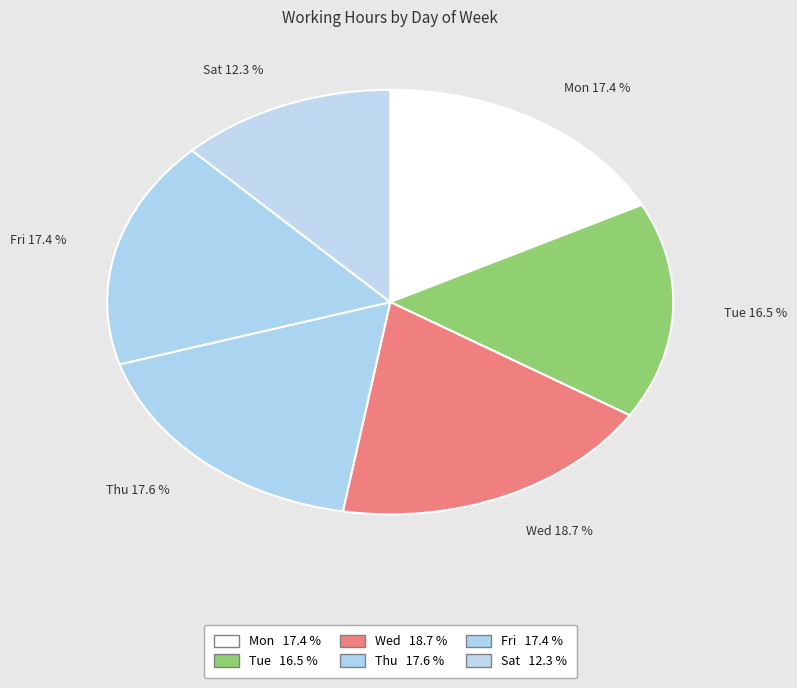

Approximately how many times larger is the value at Sat 12.3 % compared to Tue 16.5 %?

0.7